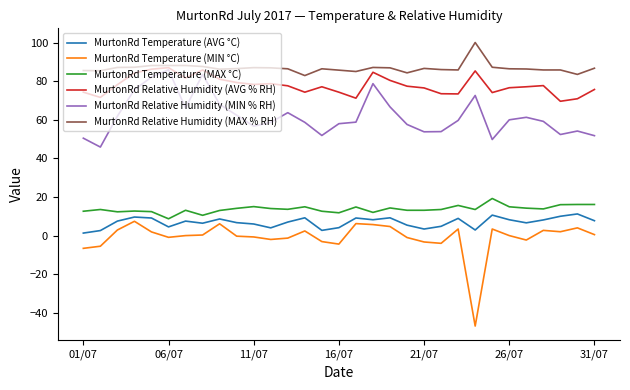

At how many categories does at least one series exceed 13?

31